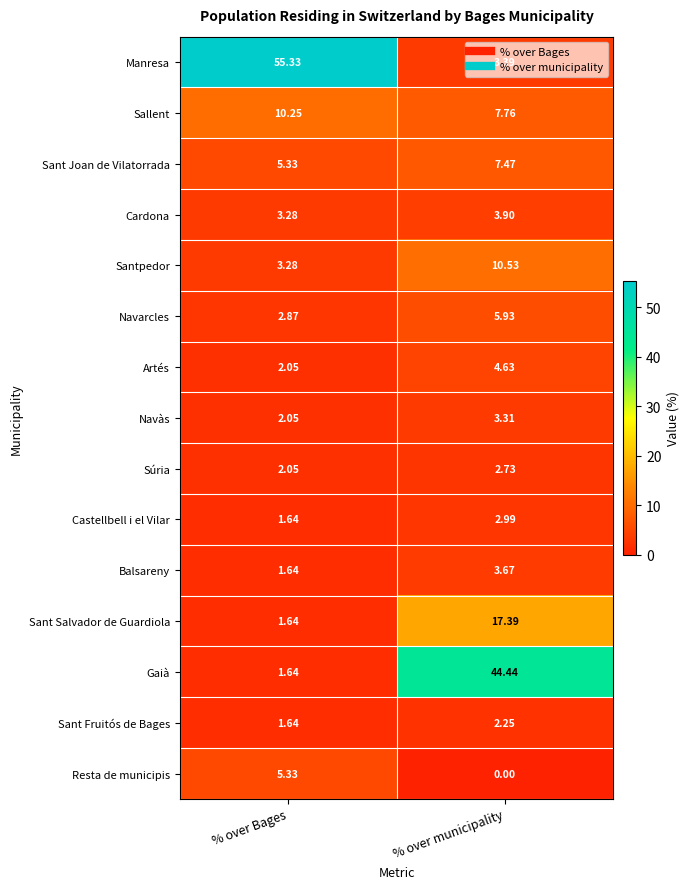

At which label does Sant Joan de Vilatorrada reach its peak?

% over municipality